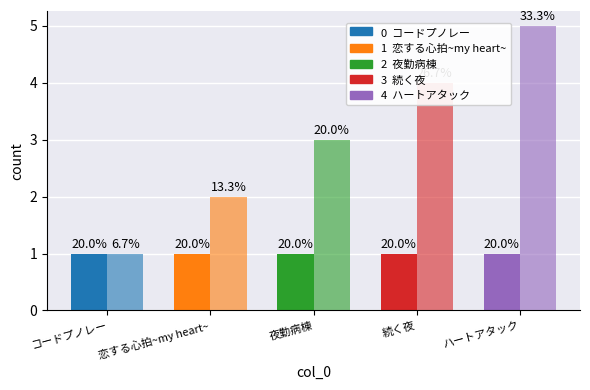

What is the label of the 4th bar from the left?

続く夜